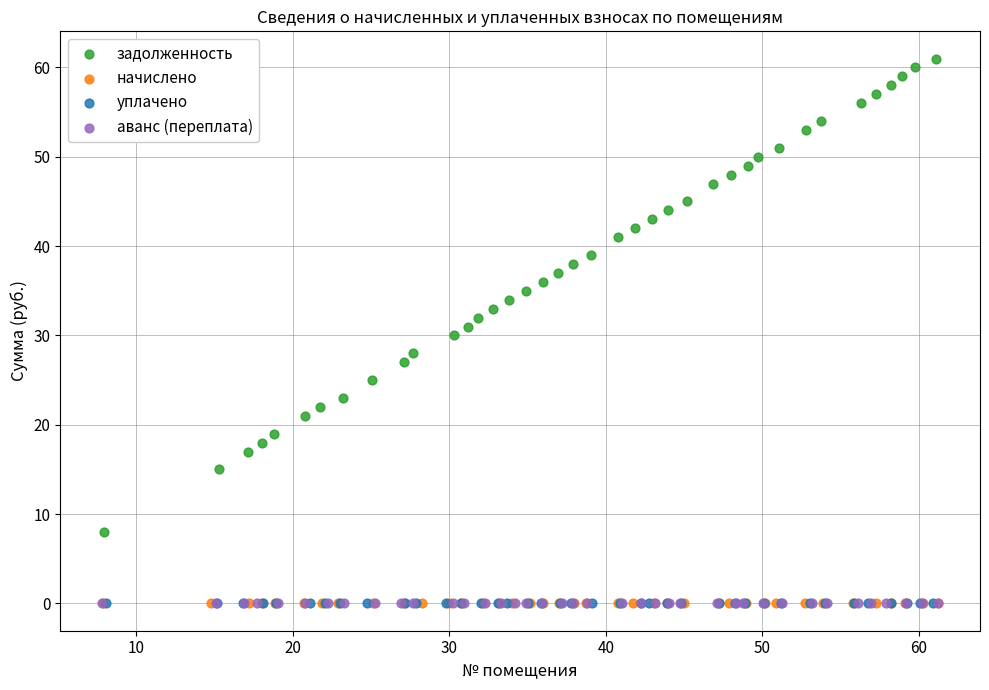

What are all the series names shown in the legend?

задолженность, начислено, уплачено, аванс (переплата)